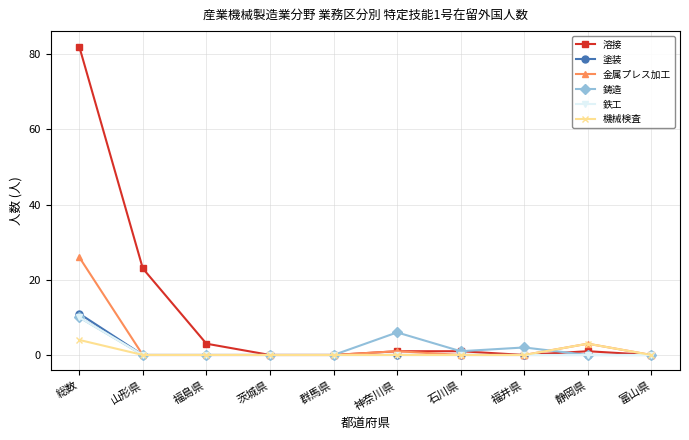

What is the total value across all series at 総数?

143